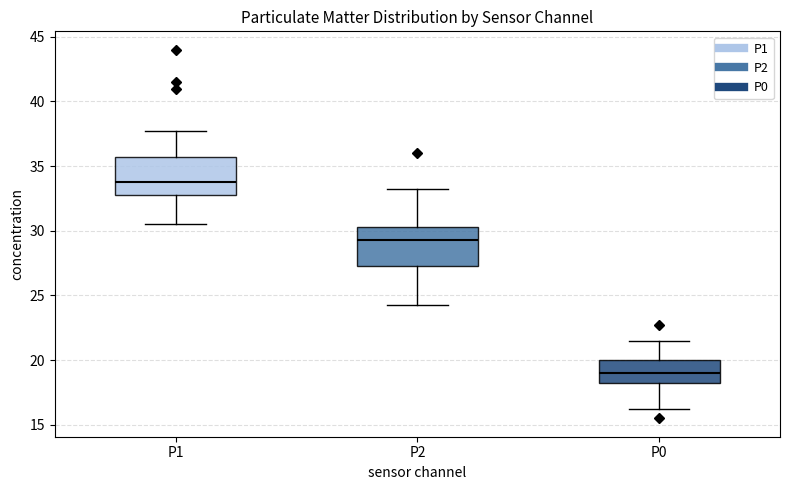

Reading left to right, transcribe this box plot: for each box, give where its median line is, the range the box spans, and where its two whiskers end, as read against the y-axis. The values are not printed on the chart, so give them approximately, as read against the axis.

P1: median 34.0, box 33.0 to 35.5, whiskers 30.5 to 38.0
P2: median 29.5, box 27.5 to 30.5, whiskers 24.5 to 33.5
P0: median 19.0, box 18.5 to 20.0, whiskers 16.5 to 21.5